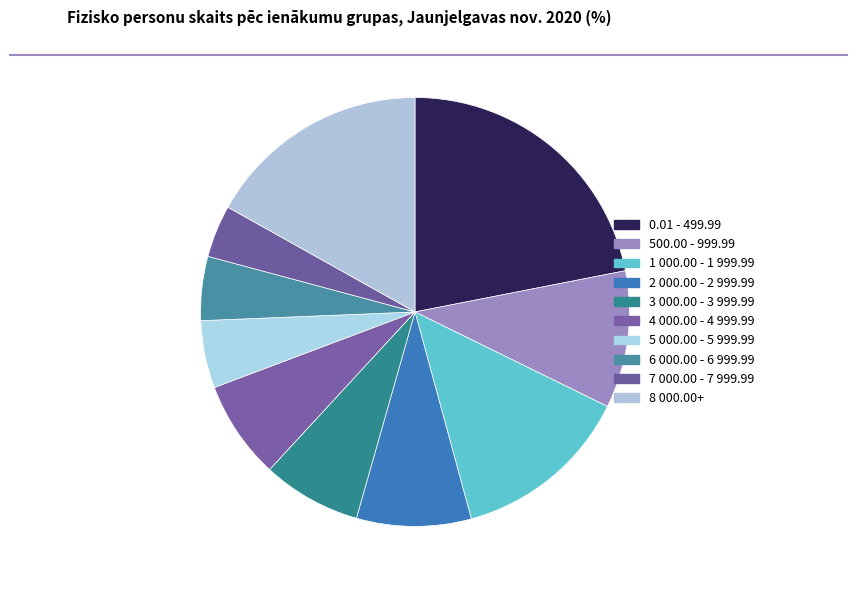

How many slices are in this pie chart?

10